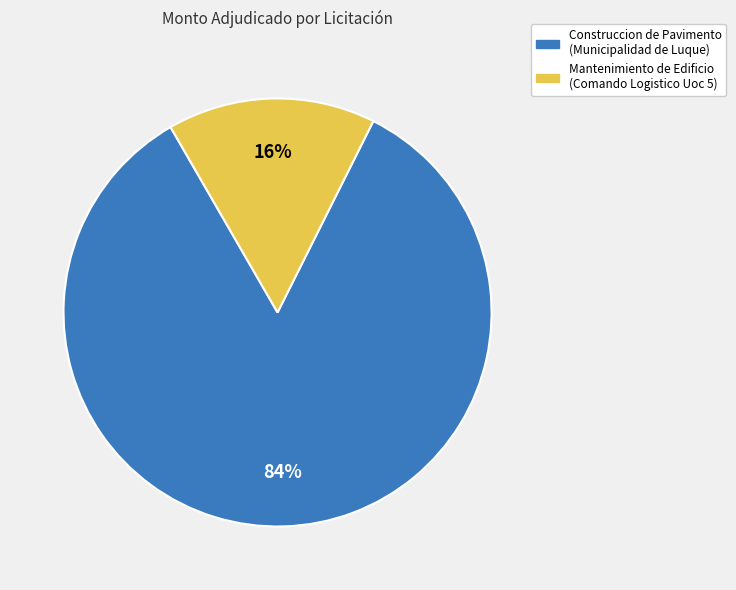

Is there a majority slice in this chart?

Yes